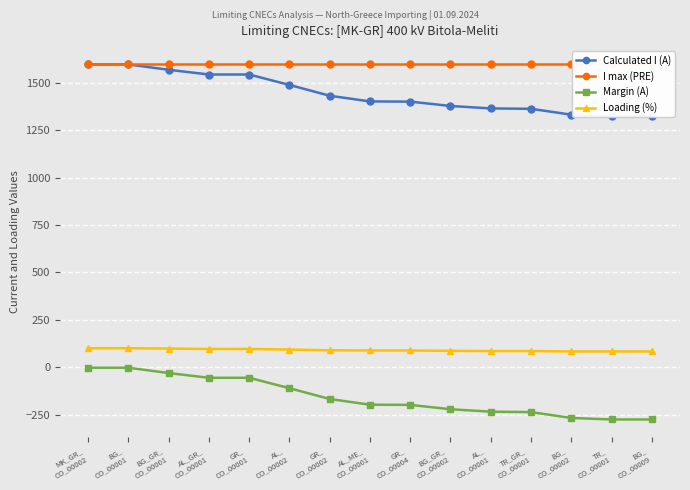

Does the chart display data point markers on the line(s)?

Yes